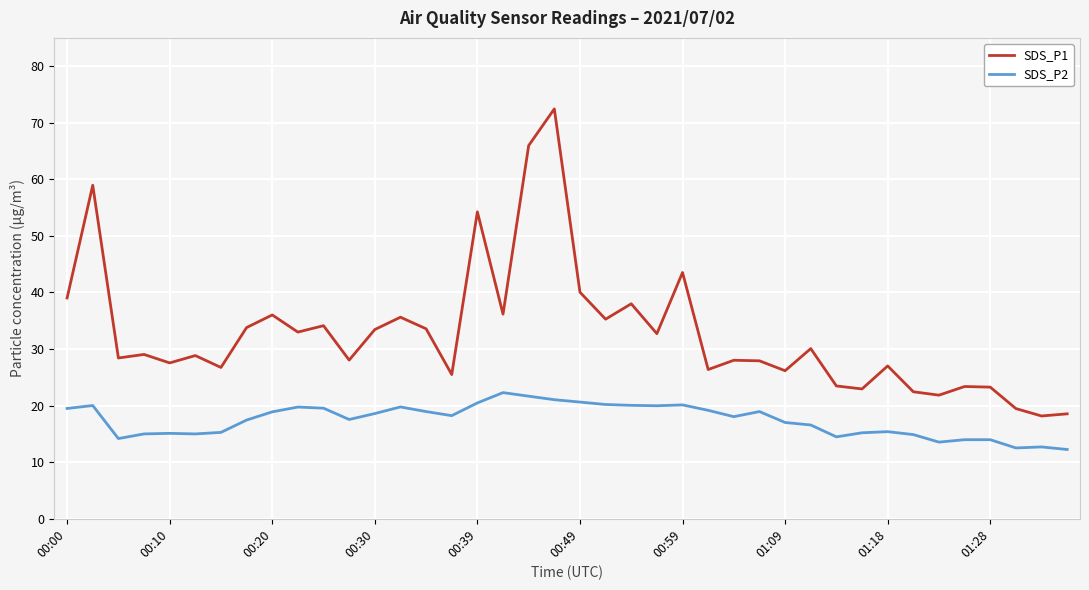

Which series has the widest spread of values?

SDS_P1